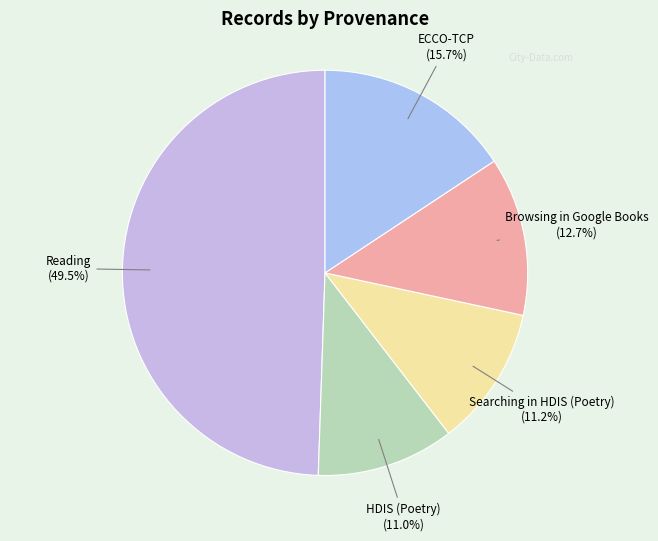

What is the ratio of the value at HDIS (Poetry) to the value at ECCO-TCP?

0.7